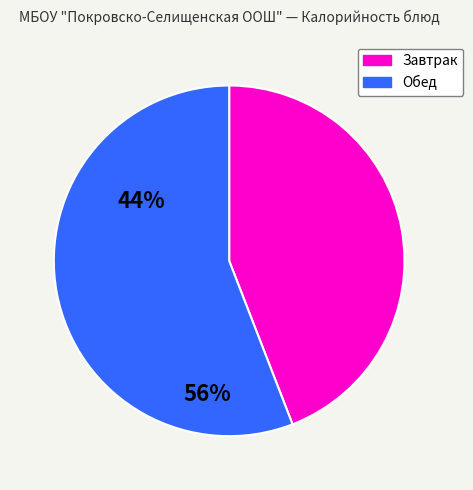

Rank the categories by value from highest to lowest.

Обед, Завтрак